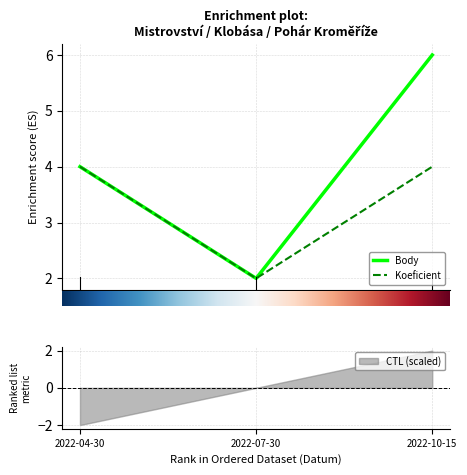

What position from the left is 2022-10-15?

3